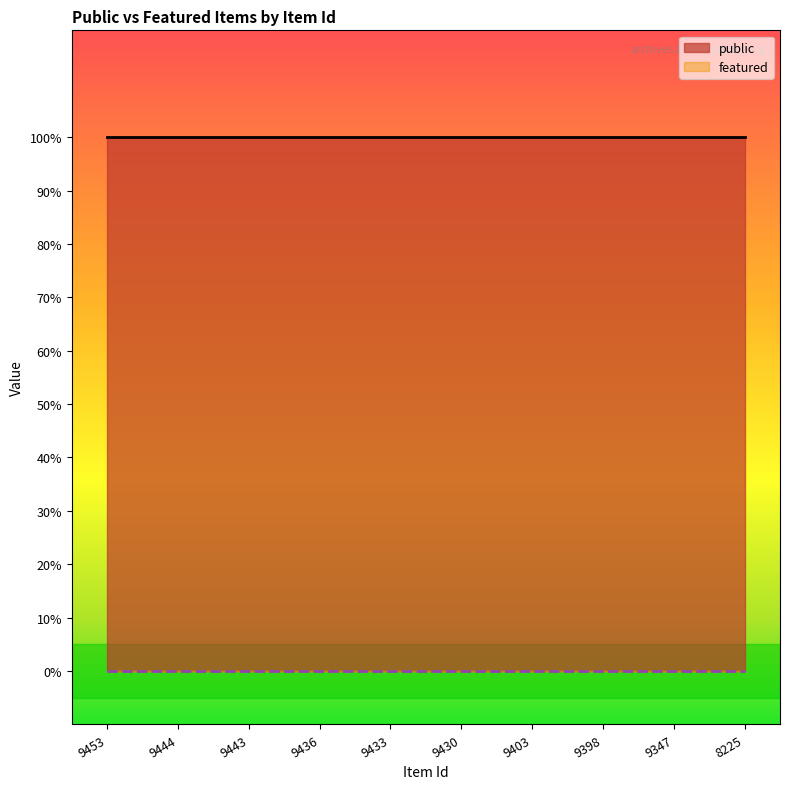

How many series are shown in this chart?

2